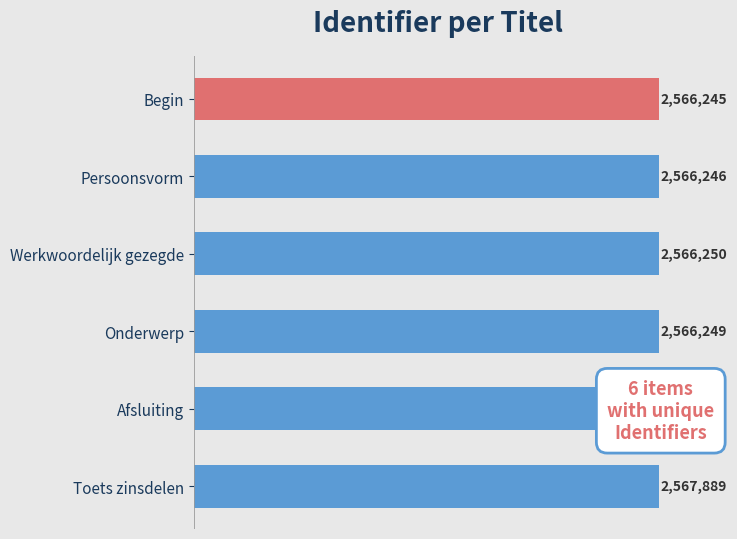

Are the bars horizontal?

Yes